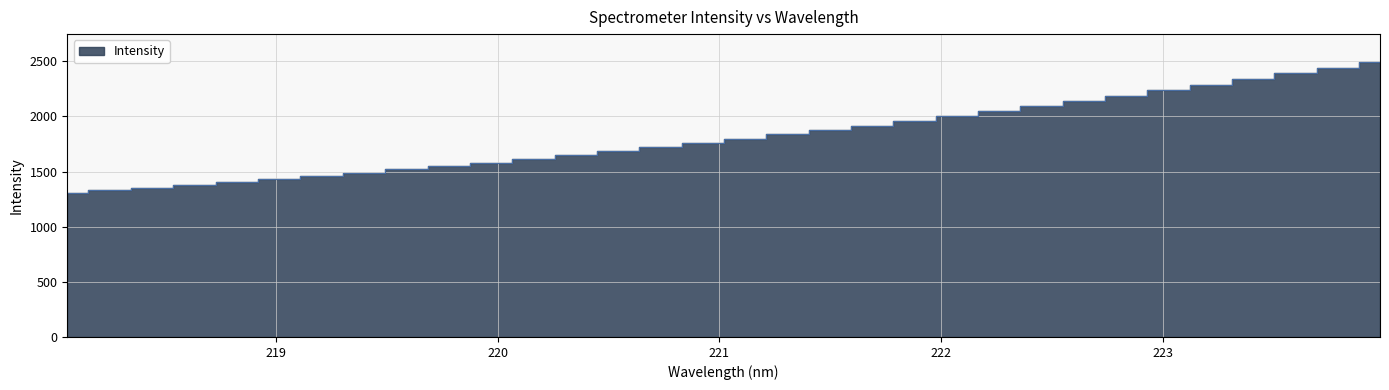

Is this an area chart (filled region under the line)?

No